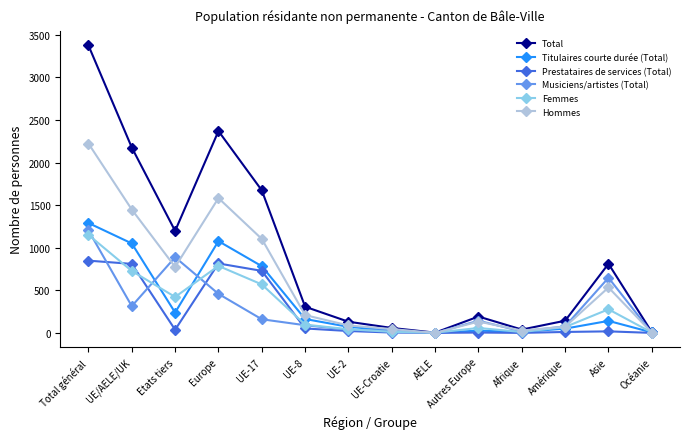

Which series has the widest spread of values?

Total